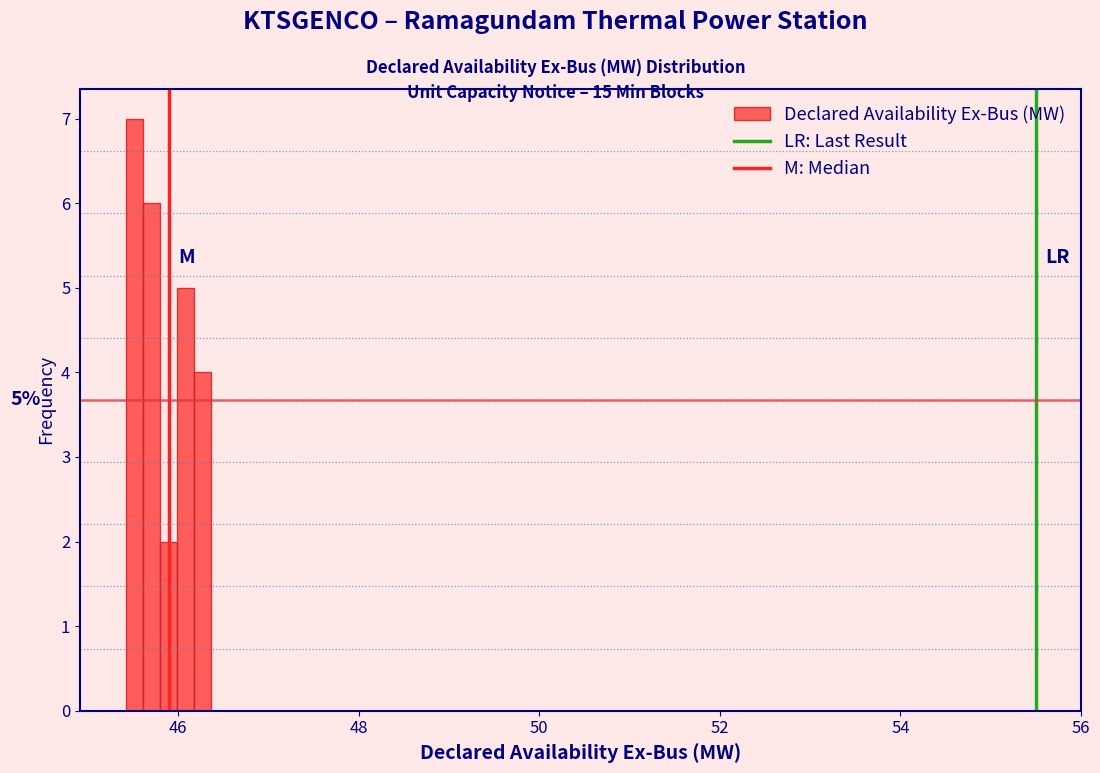

Around what value on the x-axis is the tallest bar? Give the approximate position of its centre, as read against the axis.

45.6